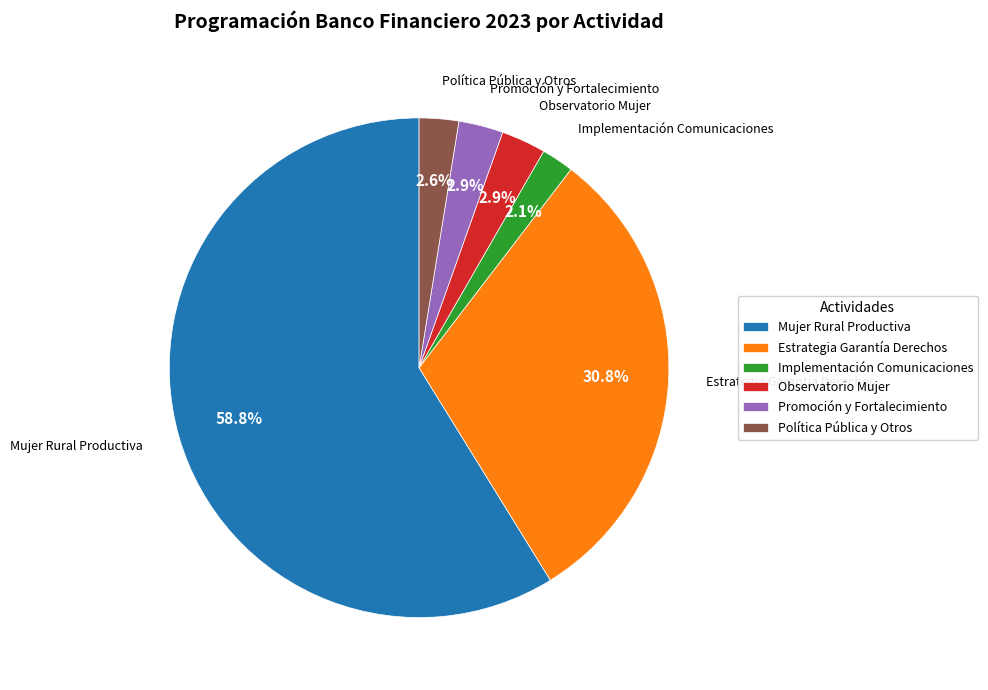

To the nearest percent, what is the difference between the largest and smallest slice percentages?

57%